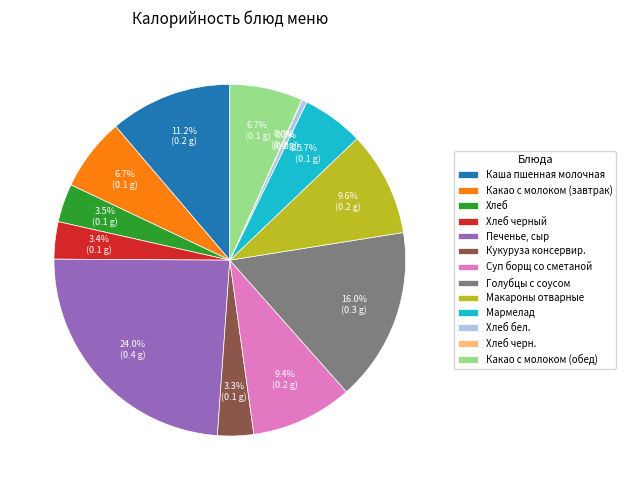

What is the largest slice in the pie chart?

Печенье, сыр